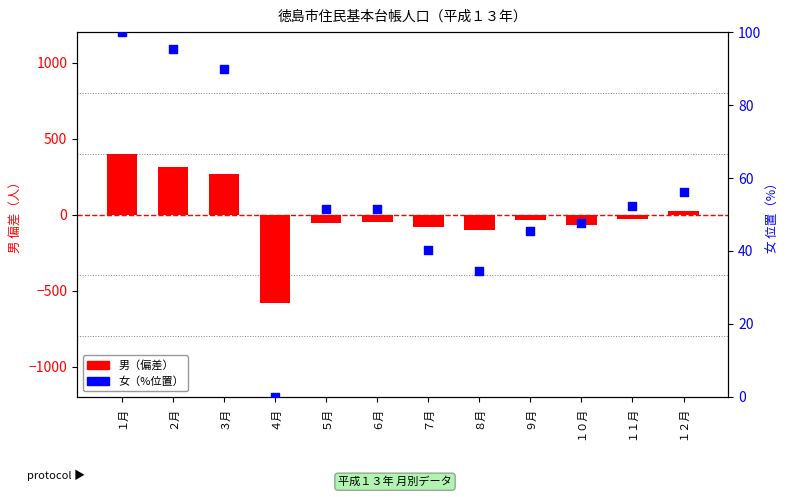

Which series contains the highest Y value?

男（偏差）